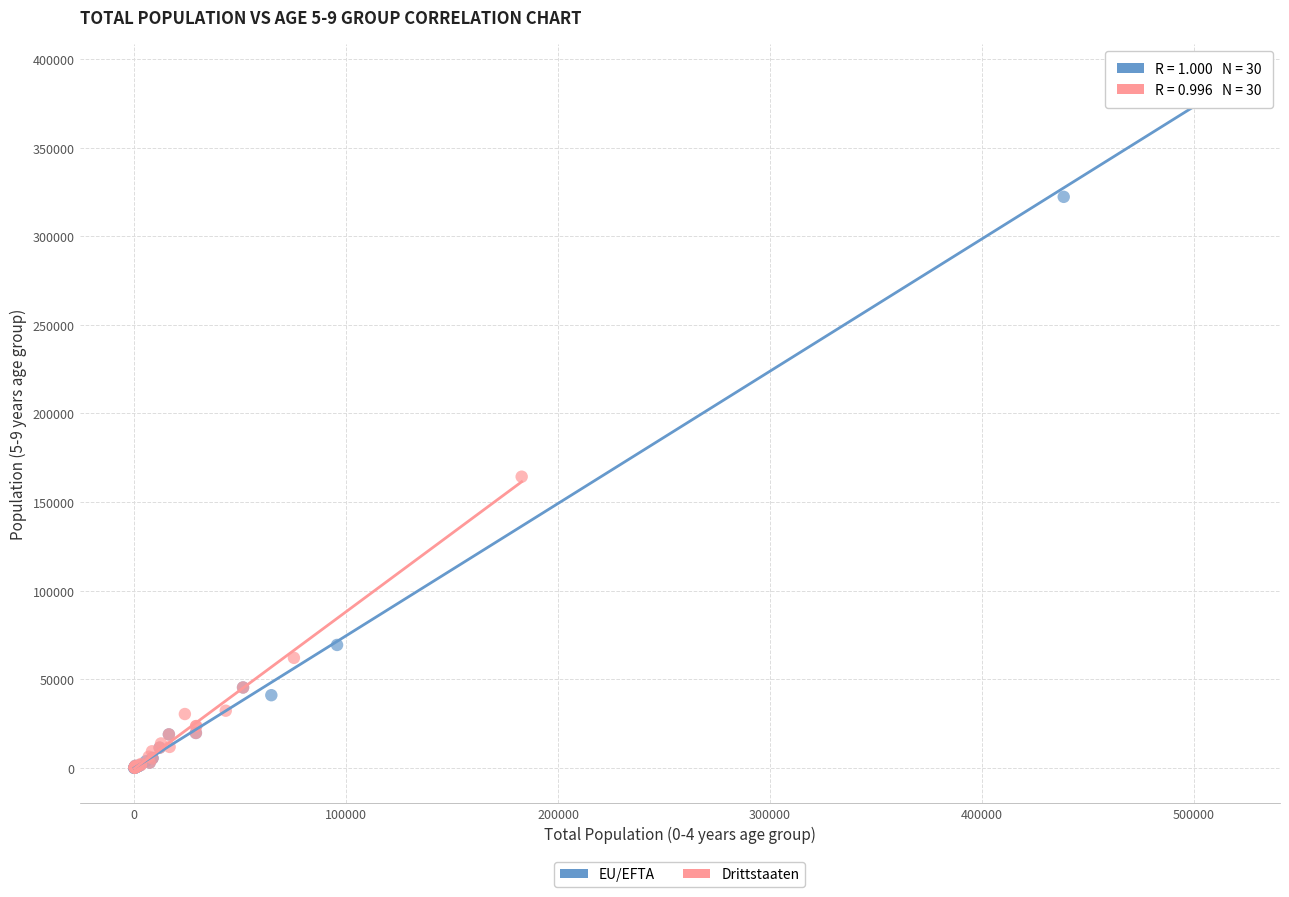

Which series has the widest spread of Y values?

EU/EFTA